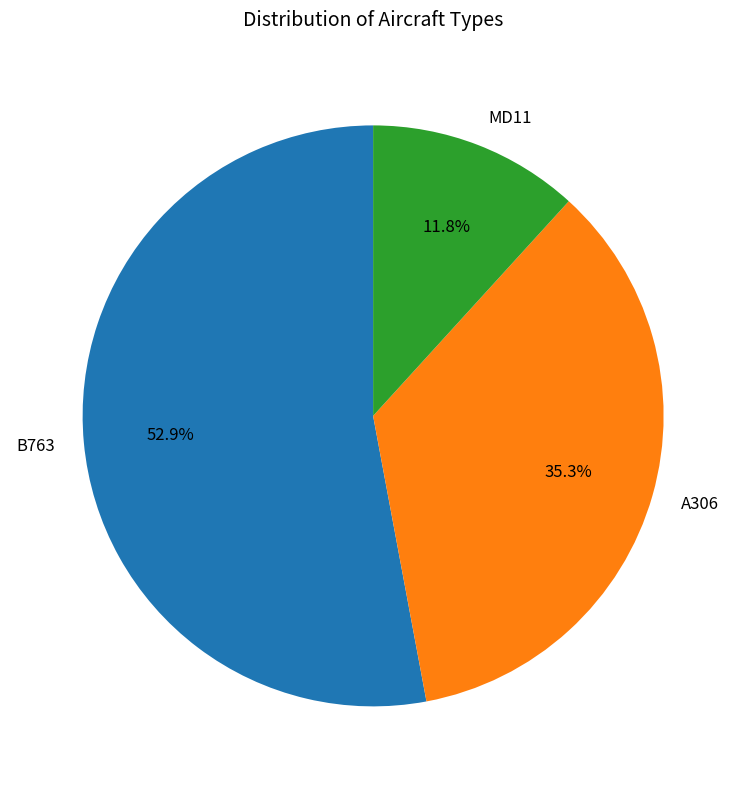

Is it true that MD11 is 21% of the pie?

False